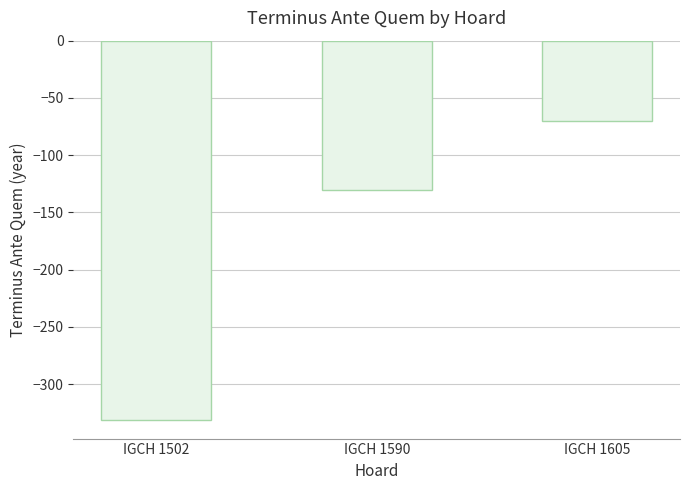

List the labels in order of value, largest first.

IGCH 1605, IGCH 1590, IGCH 1502